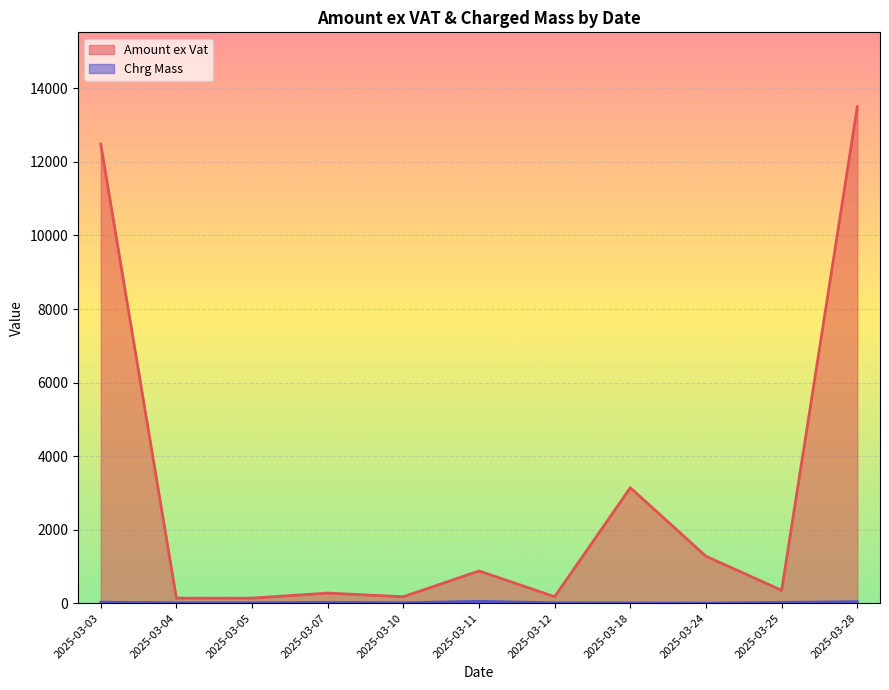

At which label does Amount ex Vat reach its peak?

2025-03-28